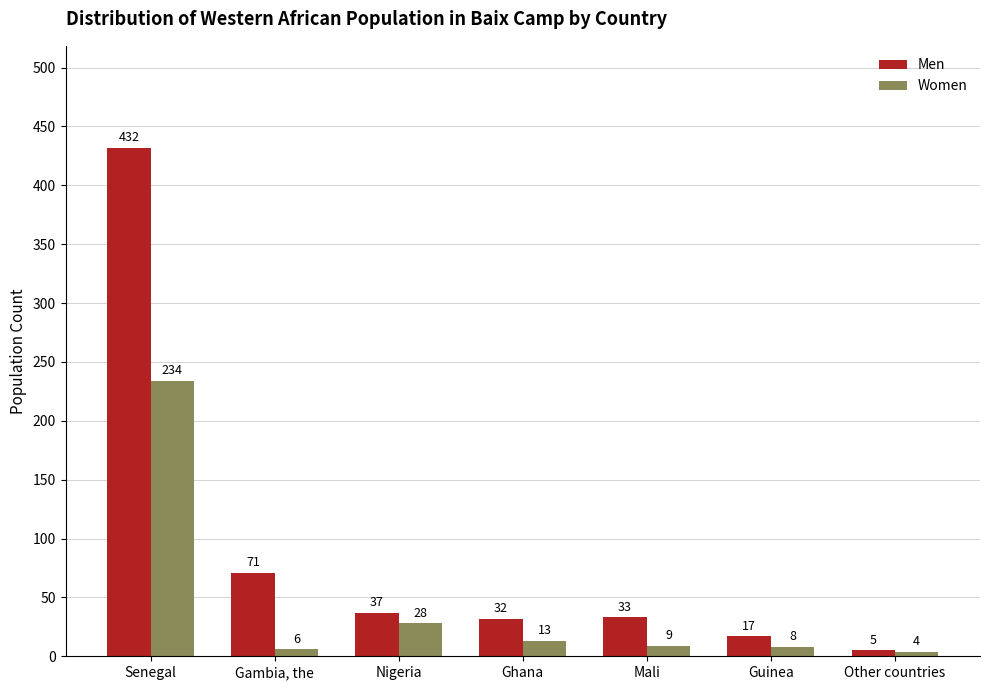

The value of Women at Senegal is 379. True or false?

False